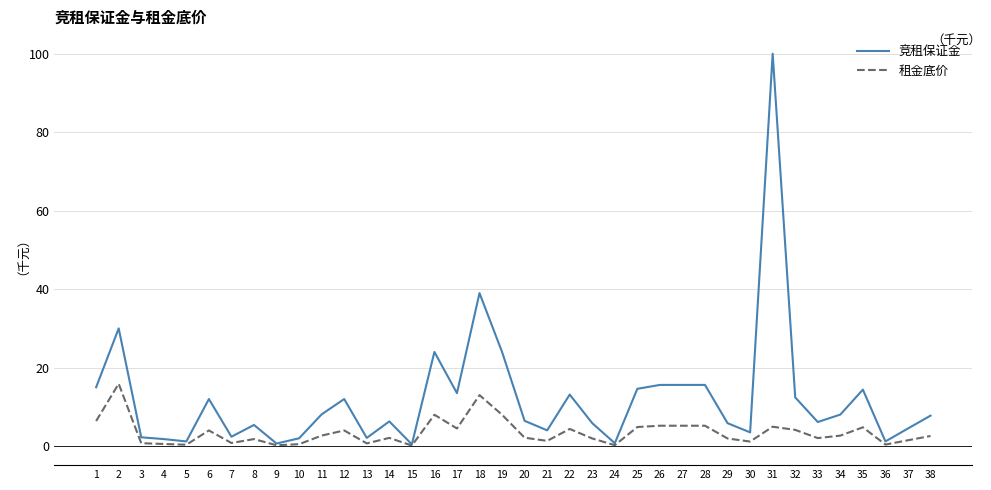

Is the value of 竞租保证金 at 33 greater than the value of 租金底价 at 25?

Yes